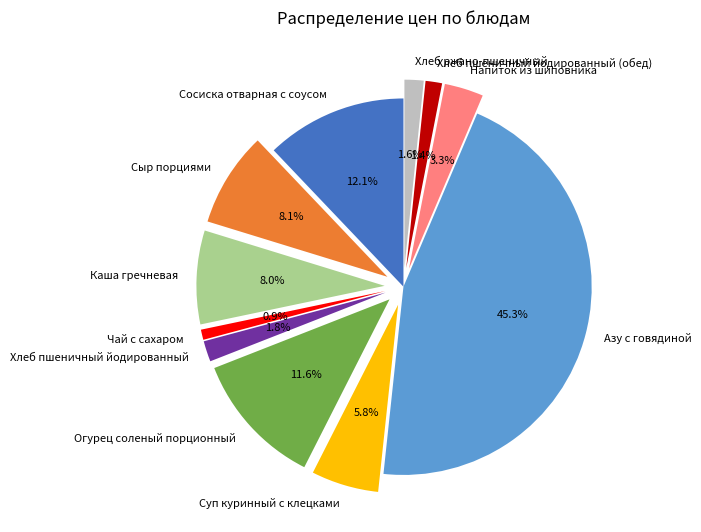

Which category has the smallest portion of the pie?

Чай с сахаром